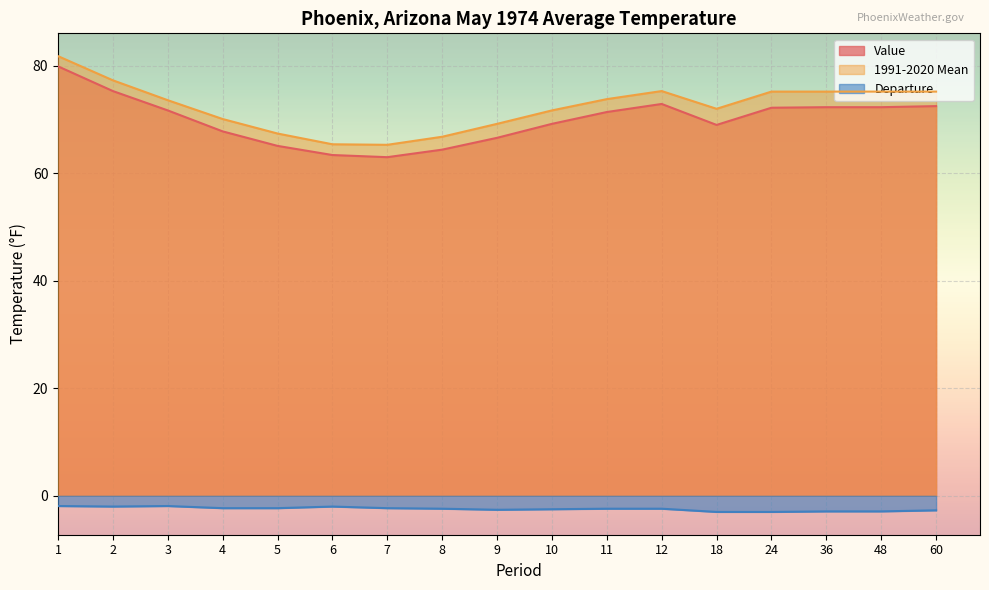

Rank the series by their maximum value, from highest to lowest.

1991-2020 Mean, Value, Departure